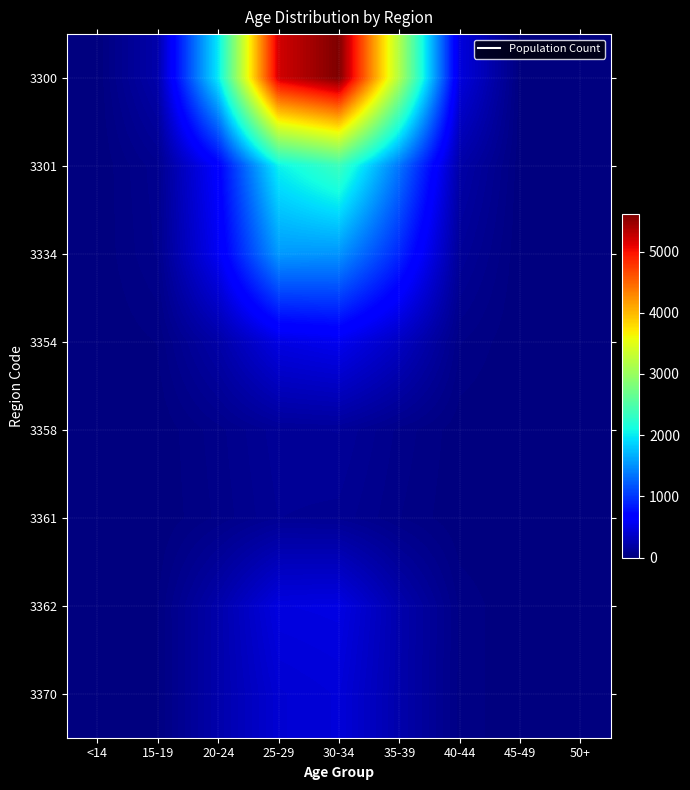

Reading left to right, list all the values displayed in this chart.

3300: <14=1	15-19=215	20-24=1983	25-29=5201	30-34=5610	35-39=3150	40-44=465	45-49=9	50+=1
3301: <14=0	15-19=81	20-24=661	25-29=2033	30-34=2363	35-39=1348	40-44=206	45-49=5	50+=1
3334: <14=1	15-19=69	20-24=575	25-29=1550	30-34=1525	35-39=913	40-44=129	45-49=1	50+=0
3354: <14=0	15-19=23	20-24=200	25-29=492	30-34=552	35-39=333	40-44=46	45-49=1	50+=0
3358: <14=0	15-19=3	20-24=57	25-29=124	30-34=133	35-39=59	40-44=7	45-49=0	50+=0
3361: <14=0	15-19=1	20-24=49	25-29=110	30-34=103	35-39=45	40-44=3	45-49=0	50+=0
3362: <14=0	15-19=20	20-24=219	25-29=480	30-34=492	35-39=229	40-44=38	45-49=0	50+=0
3370: <14=0	15-19=18	20-24=222	25-29=412	30-34=442	35-39=223	40-44=36	45-49=2	50+=0